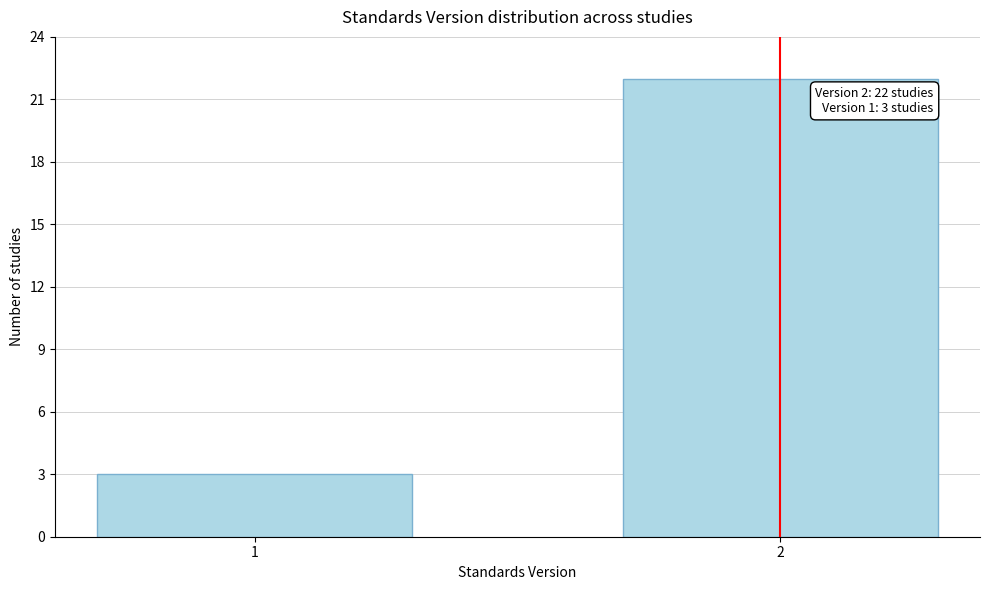

Reading left to right, transcribe all the data shown in this chart.

1=3	2=22